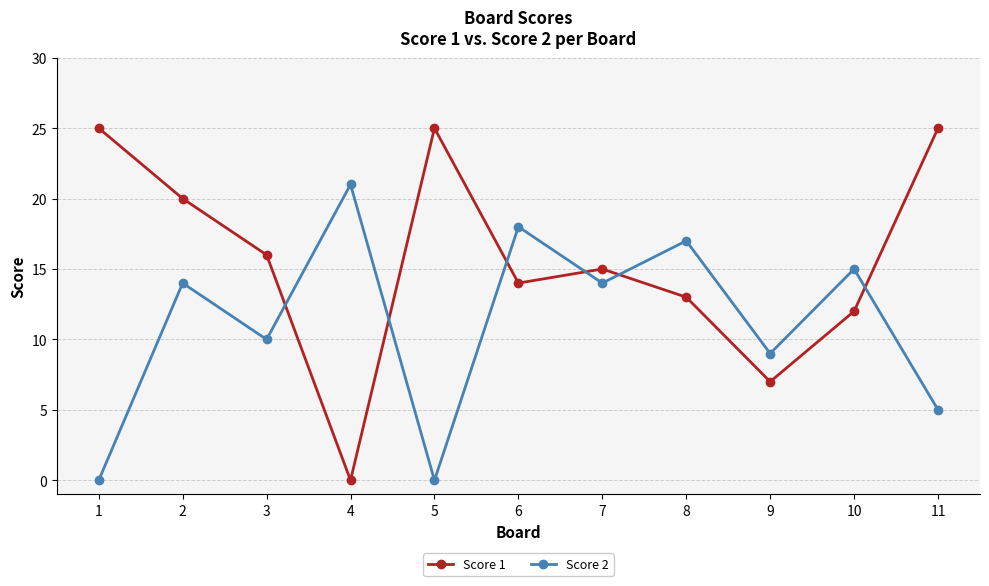

At which label does Score 2 reach its peak?

4